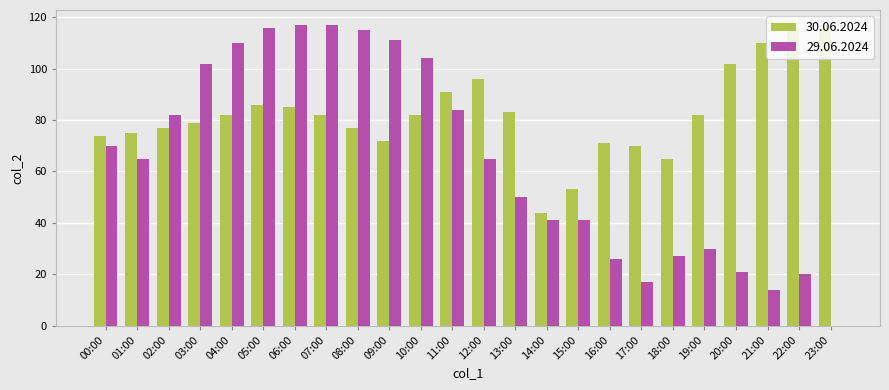

What value does the 30.06.2024 series have at 04:00, to the nearest 5?

80